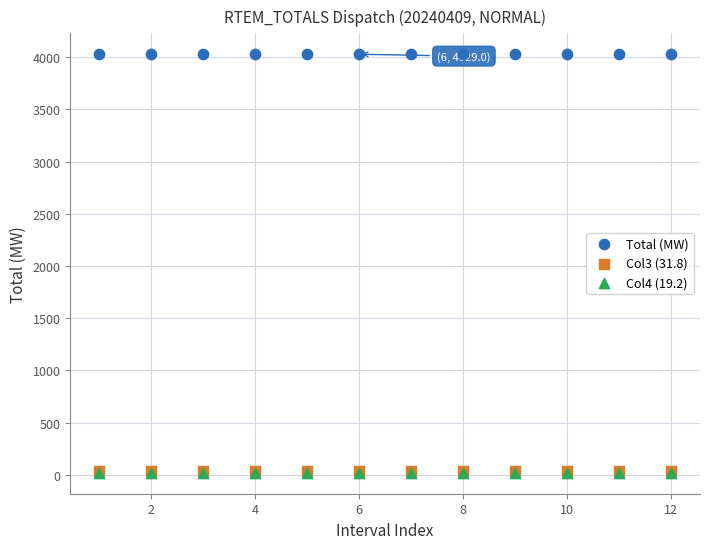

What are all the series names shown in the legend?

Total (MW), Col3 (31.8), Col4 (19.2)